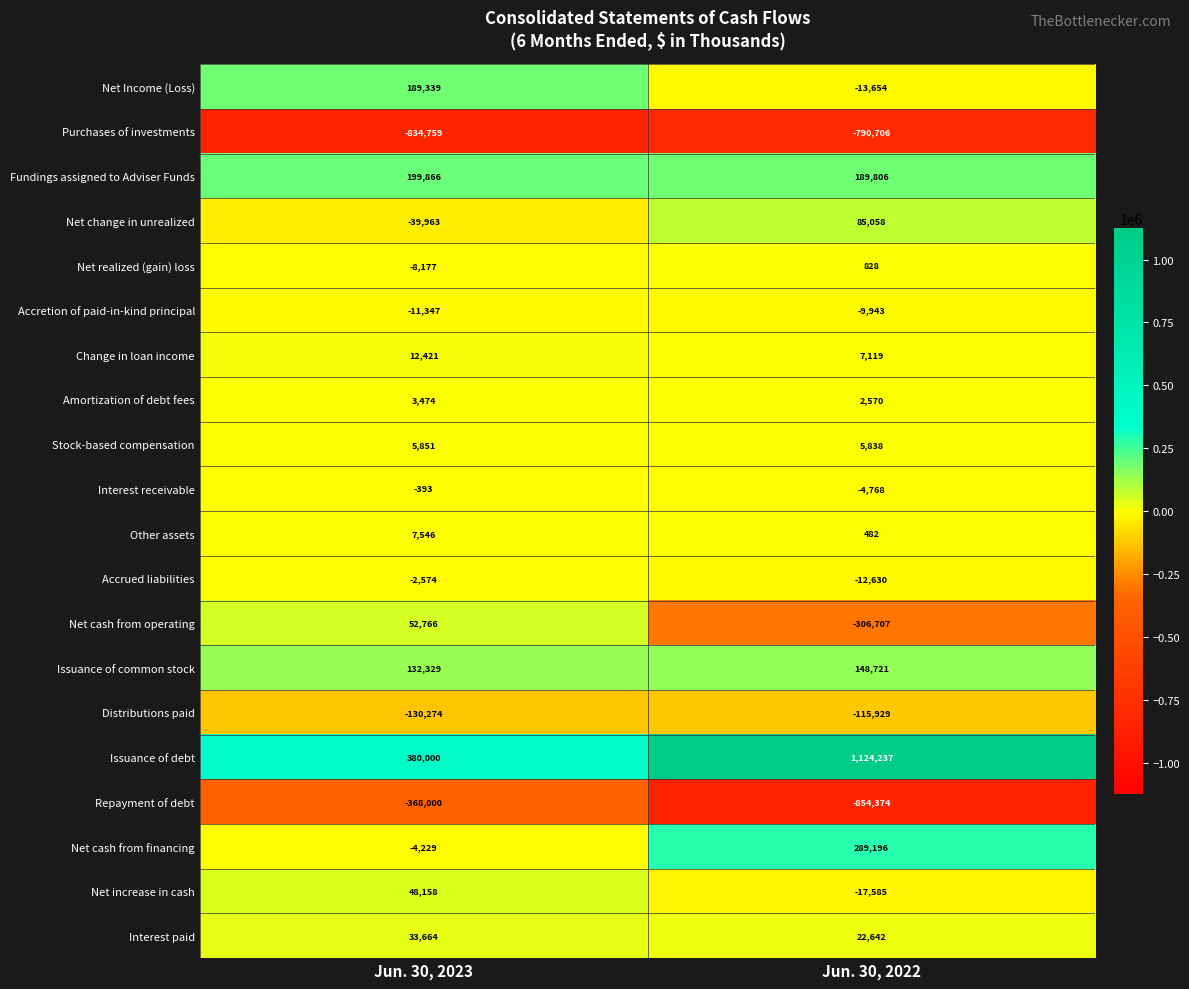

The value of Repayment of debt at Jun. 30, 2022 is -1258685. True or false?

False